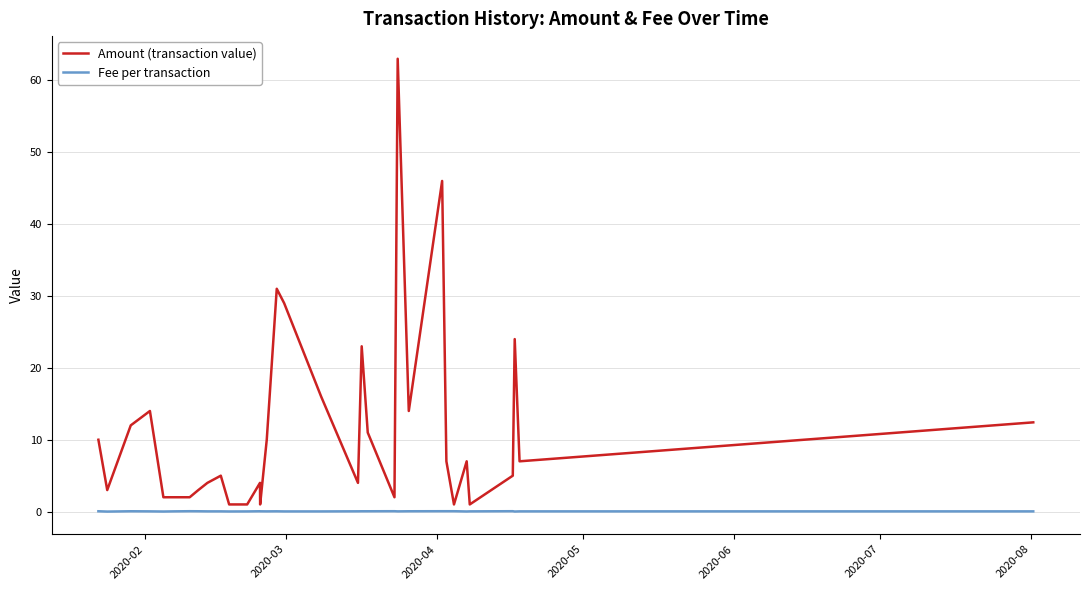

Which series has the largest range (max minus min)?

Amount (transaction value)